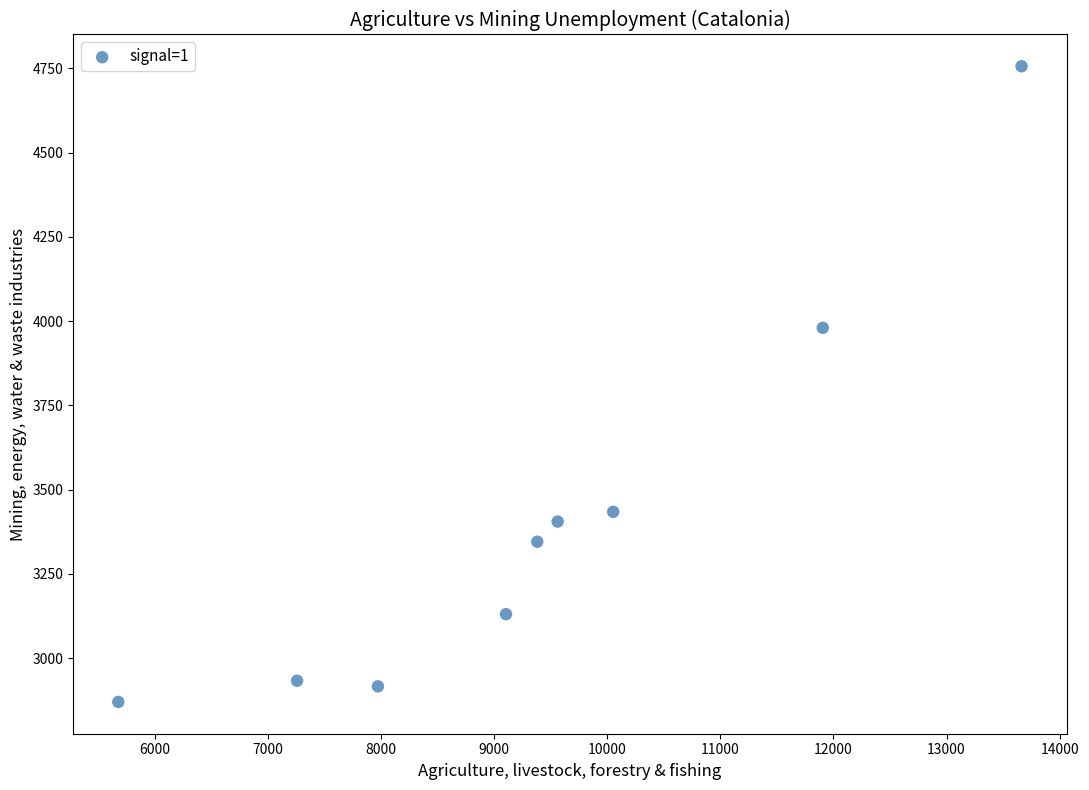

What is the average Y value?

3418.9